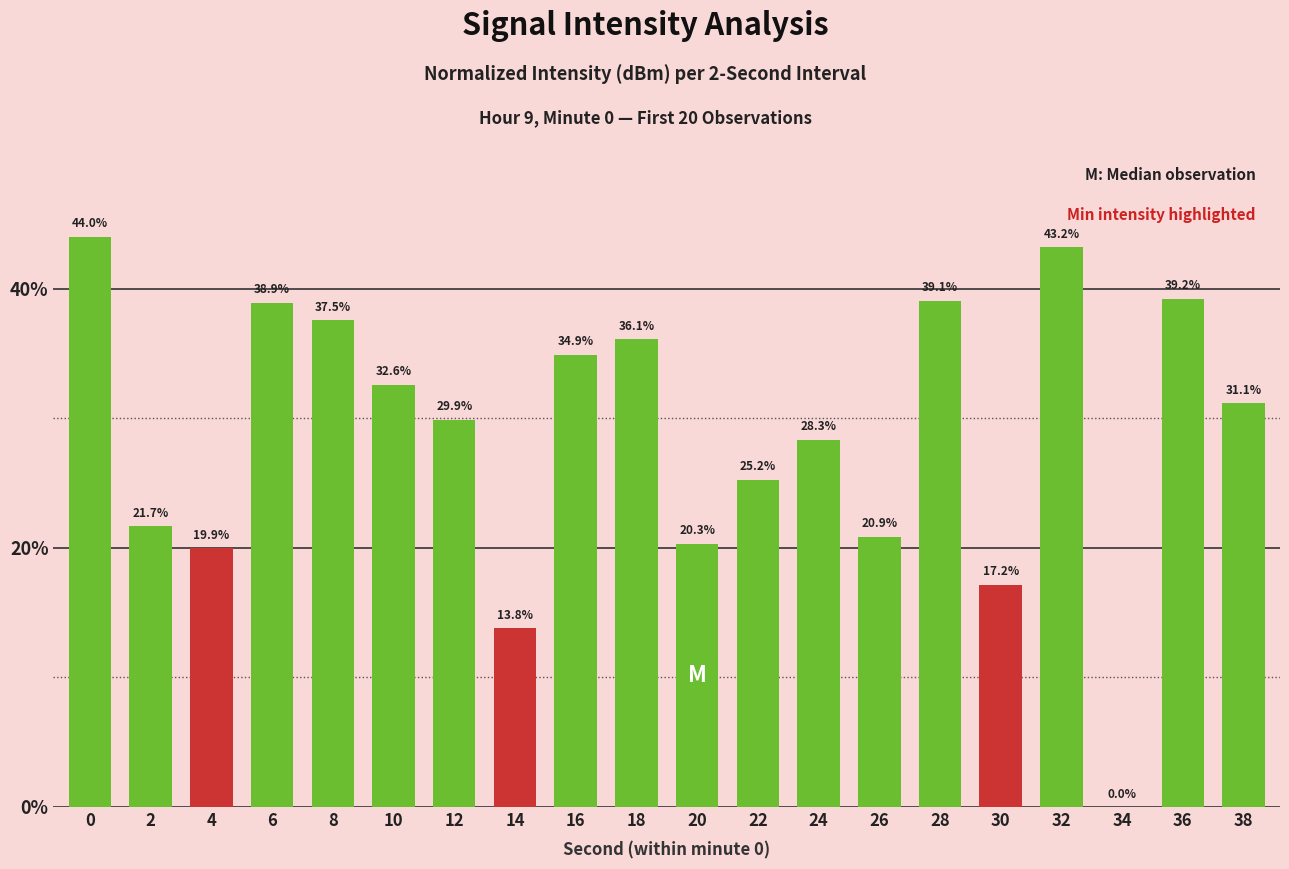

What is the sum of the values at 38 and 32?

74.3